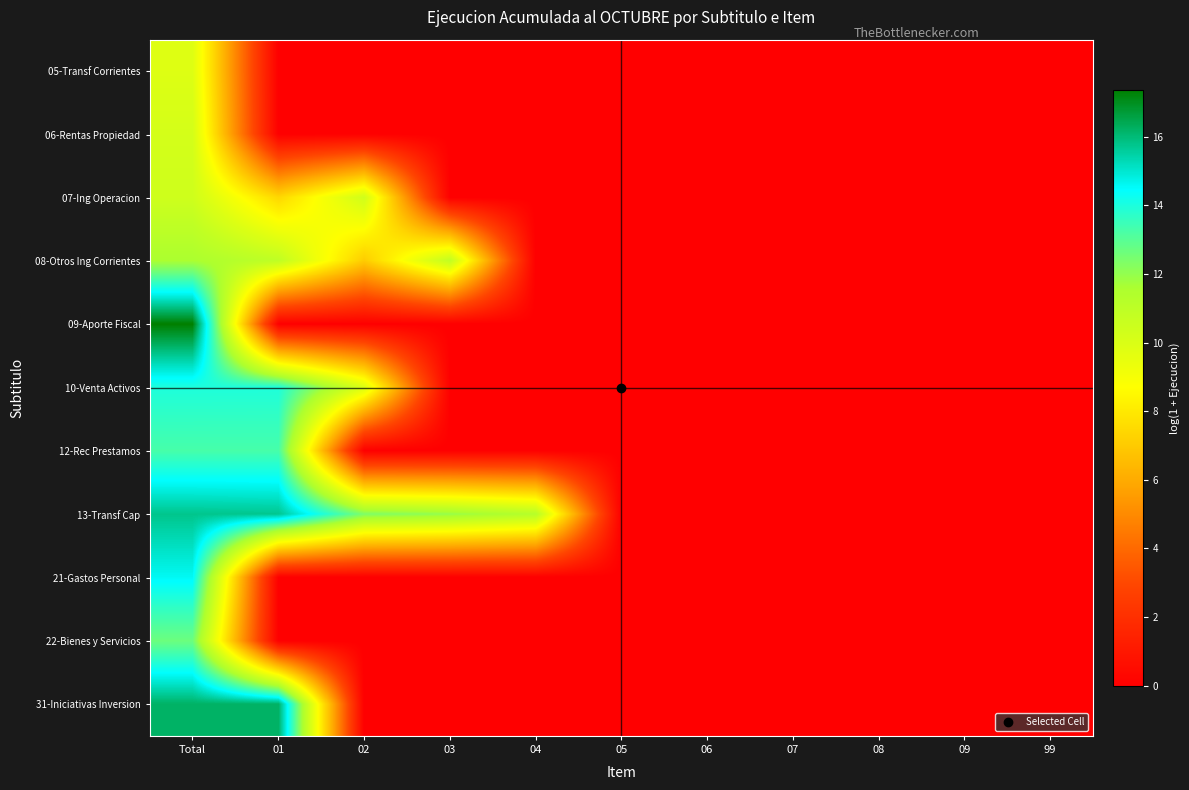

Reading left to right, transcribe all the data shown in this chart.

05-Transf Corrientes: Total=9.8	01=0.0	02=0.0	03=0.0	04=0.0	05=0.0	06=0.0	07=0.0	08=0.0	09=0.0	99=0.0
06-Rentas Propiedad: Total=10.2	01=0.0	02=0.0	03=0.0	04=0.0	05=0.0	06=0.0	07=0.0	08=0.0	09=0.0	99=0.0
07-Ing Operacion: Total=10.4	01=7.4	02=10.4	03=0.0	04=0.0	05=0.0	06=0.0	07=0.0	08=0.0	09=0.0	99=0.0
08-Otros Ing Corrientes: Total=11.6	01=10.9	02=7.1	03=10.9	04=0.0	05=0.0	06=0.0	07=0.0	08=0.0	09=0.0	99=0.0
09-Aporte Fiscal: Total=17.4	01=0.0	02=0.0	03=0.0	04=0.0	05=0.0	06=0.0	07=0.0	08=0.0	09=0.0	99=0.0
10-Venta Activos: Total=14.0	01=14.0	02=9.9	03=0.0	04=0.0	05=0.0	06=0.0	07=0.0	08=0.0	09=0.0	99=0.0
12-Rec Prestamos: Total=13.3	01=13.3	02=0.0	03=0.0	04=0.0	05=0.0	06=0.0	07=0.0	08=0.0	09=0.0	99=0.0
13-Transf Cap: Total=15.8	01=15.7	02=12.4	03=12.0	04=11.2	05=0.0	06=0.0	07=0.0	08=0.0	09=0.0	99=0.0
21-Gastos Personal: Total=14.6	01=0.0	02=0.0	03=0.0	04=0.0	05=0.0	06=0.0	07=0.0	08=0.0	09=0.0	99=0.0
22-Bienes y Servicios: Total=12.7	01=0.0	02=0.0	03=0.0	04=0.0	05=0.0	06=0.0	07=0.0	08=0.0	09=0.0	99=0.0
31-Iniciativas Inversion: Total=16.2	01=16.2	02=0.0	03=0.0	04=0.0	05=0.0	06=0.0	07=0.0	08=0.0	09=0.0	99=0.0